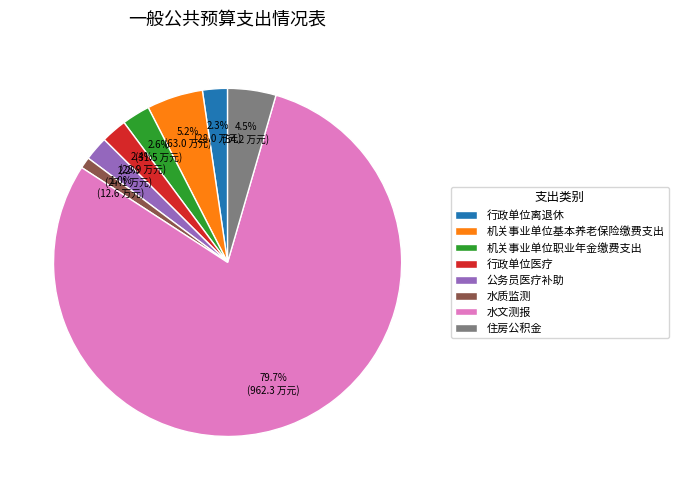

To the nearest percent, what percentage of the pie is 公务员医疗补助?

2%